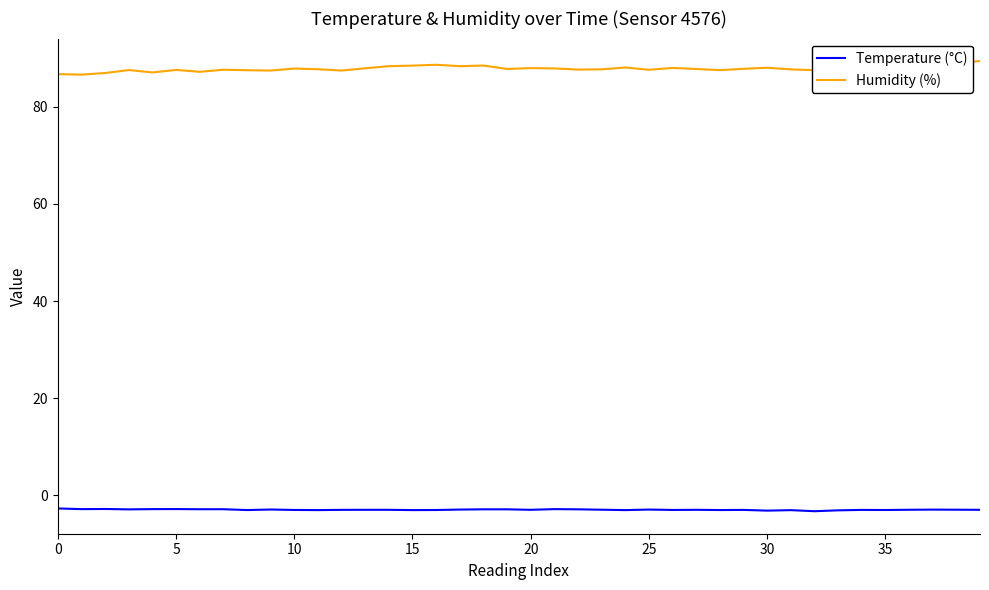

List the series in order of their overall mean, lowest first.

Temperature (°C), Humidity (%)